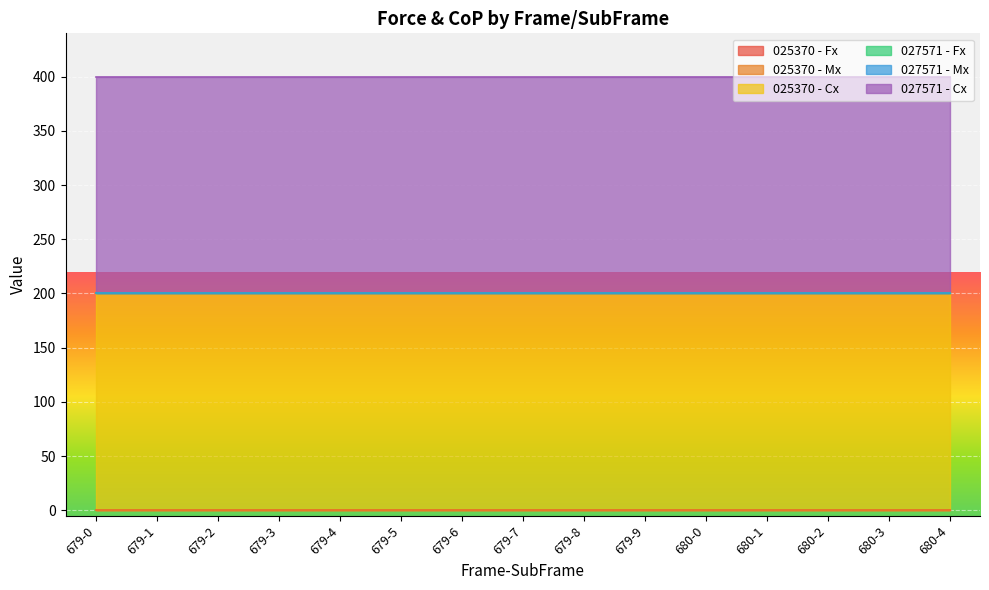

At which label does 025370 - Fx reach its minimum?

679-0